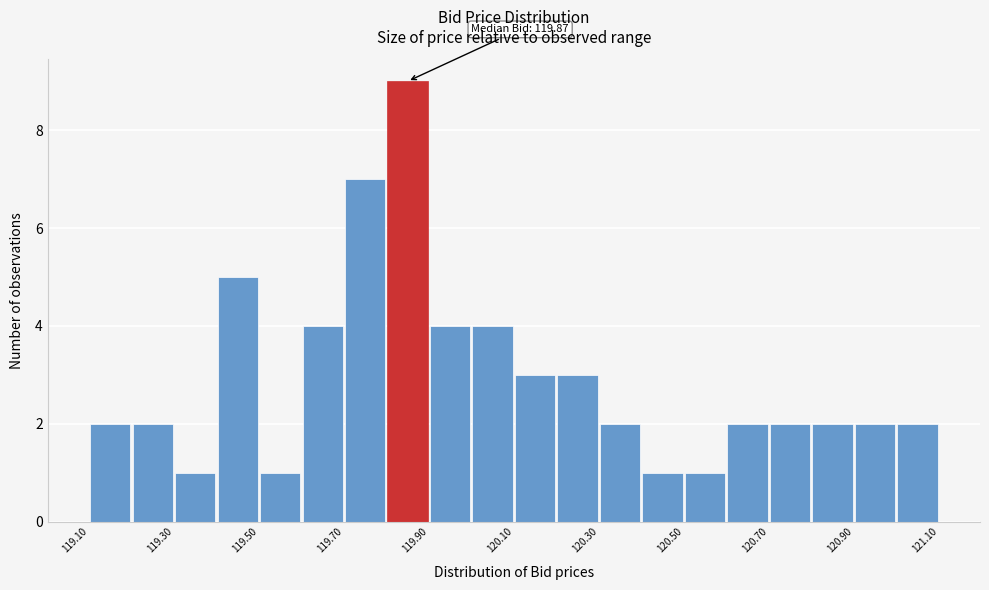

Over which range of the x-axis is the bar tallest?

119.8 to 119.9